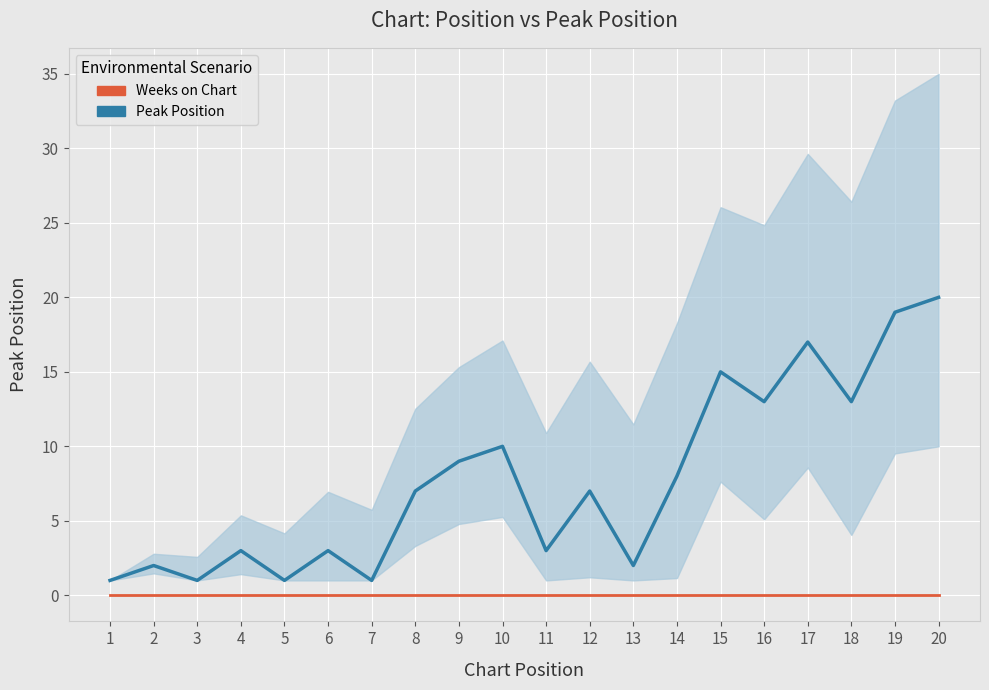

Which series has the largest total across all categories?

Peak Position